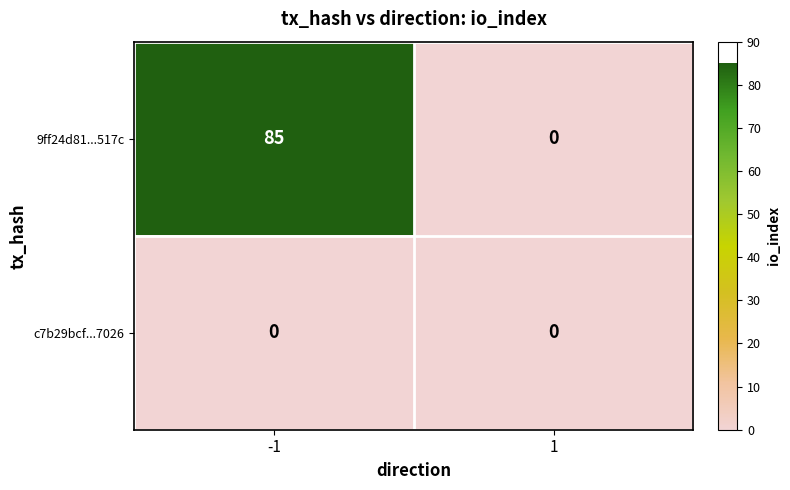

Is it true that 9ff24d81...517c equals 0 at 1?

True